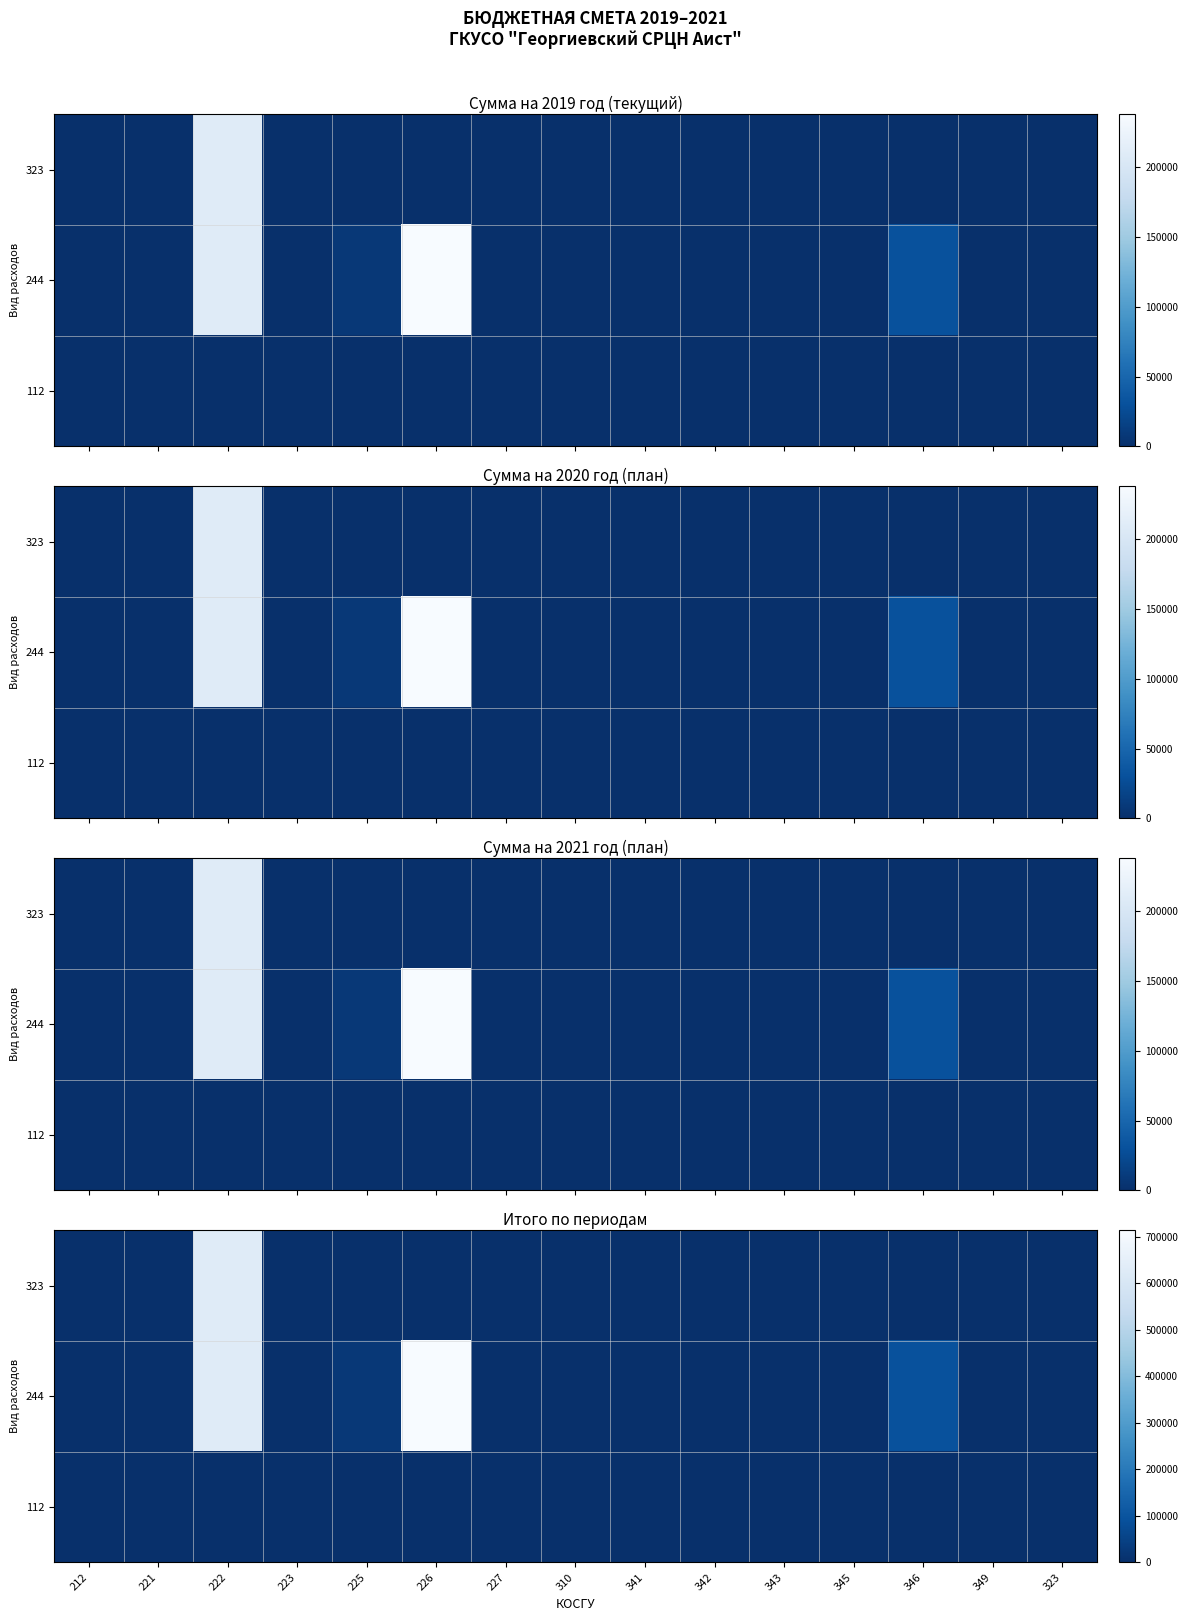

What is the maximum value for 244?

713850.0